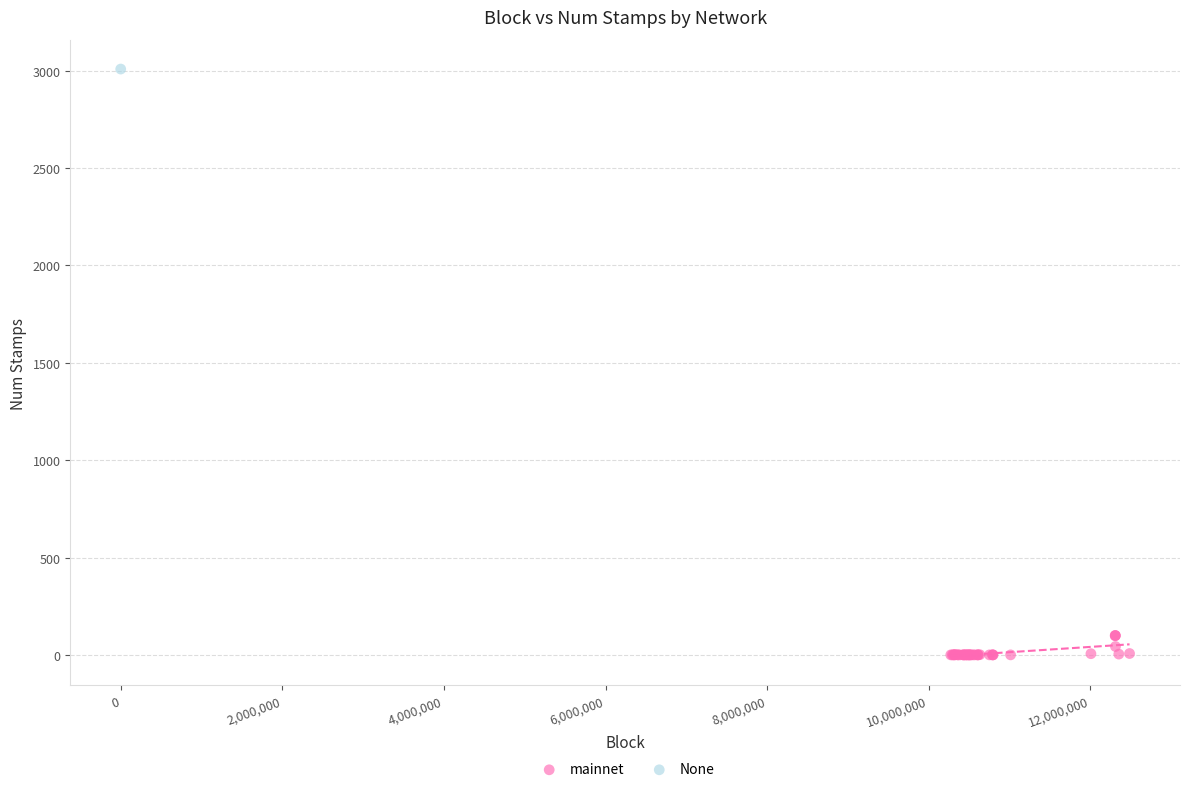

What are all the series names shown in the legend?

mainnet, None